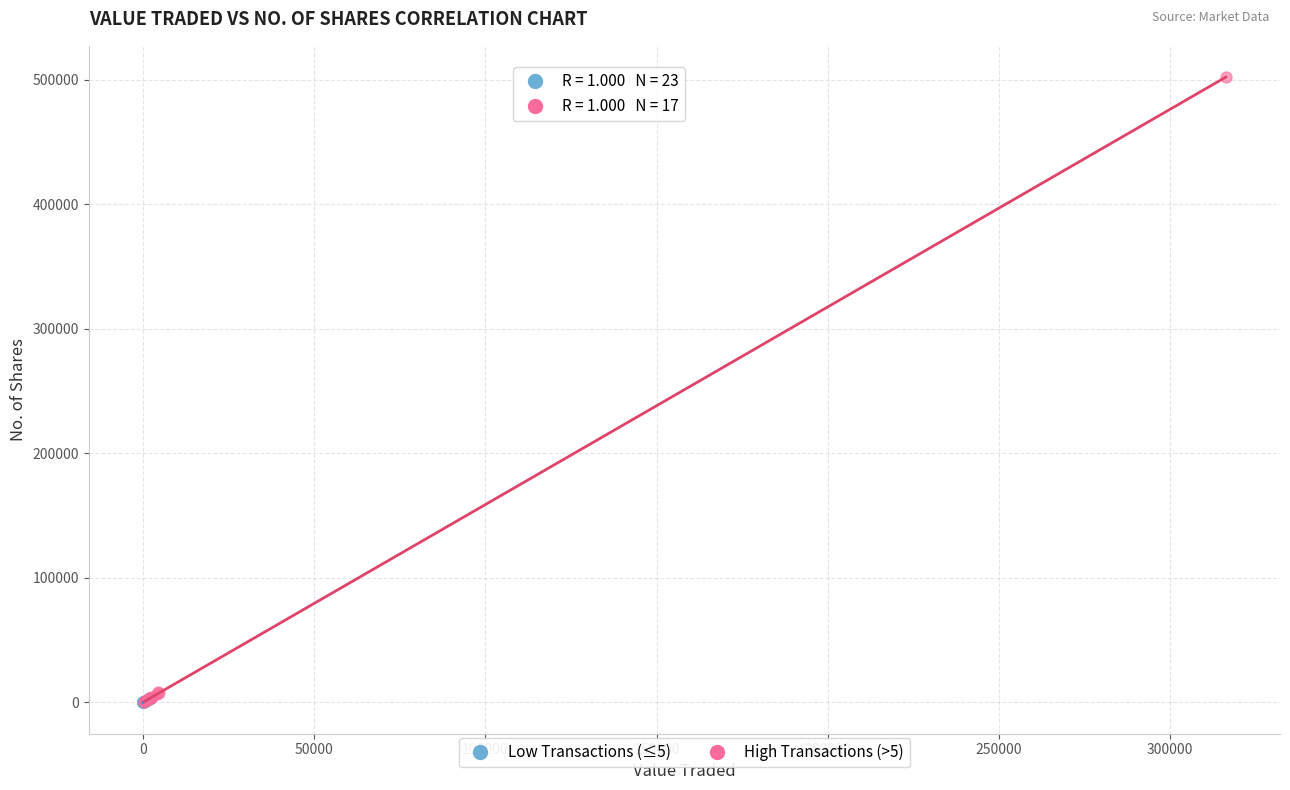

Which series has the largest Y range (max minus min)?

High Transactions (>5)